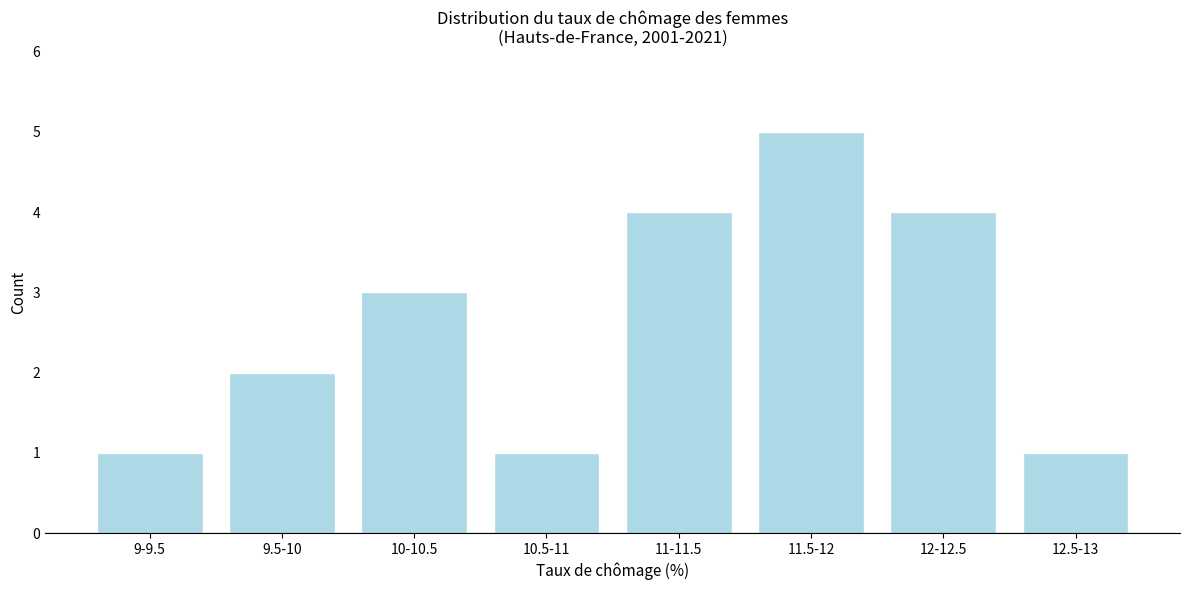

Reading right to left, what are all the values shown in this chart?

1	4	5	4	1	3	2	1